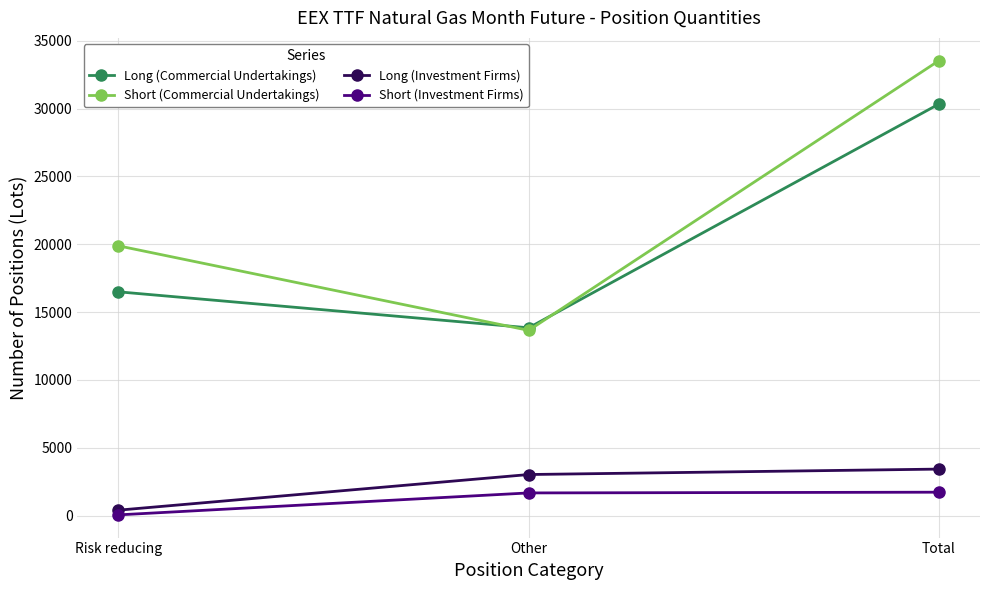

Which series has the largest total across all categories?

Short (Commercial Undertakings)